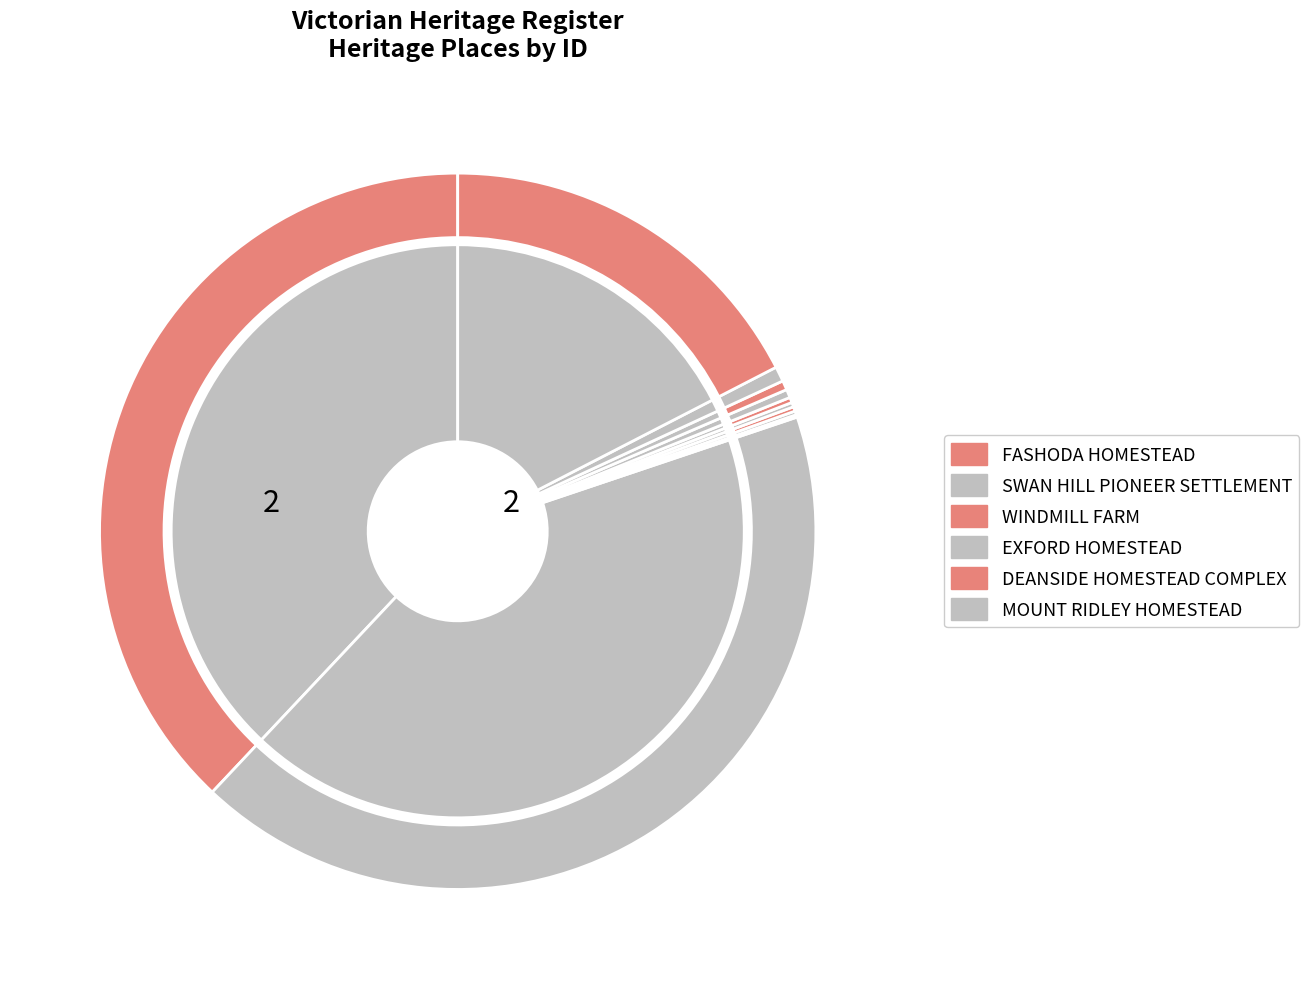

What percentage do SWAN HILL PIONEER SETTLEMENT and EXFORD HOMESTEAD together represent?

42.4%